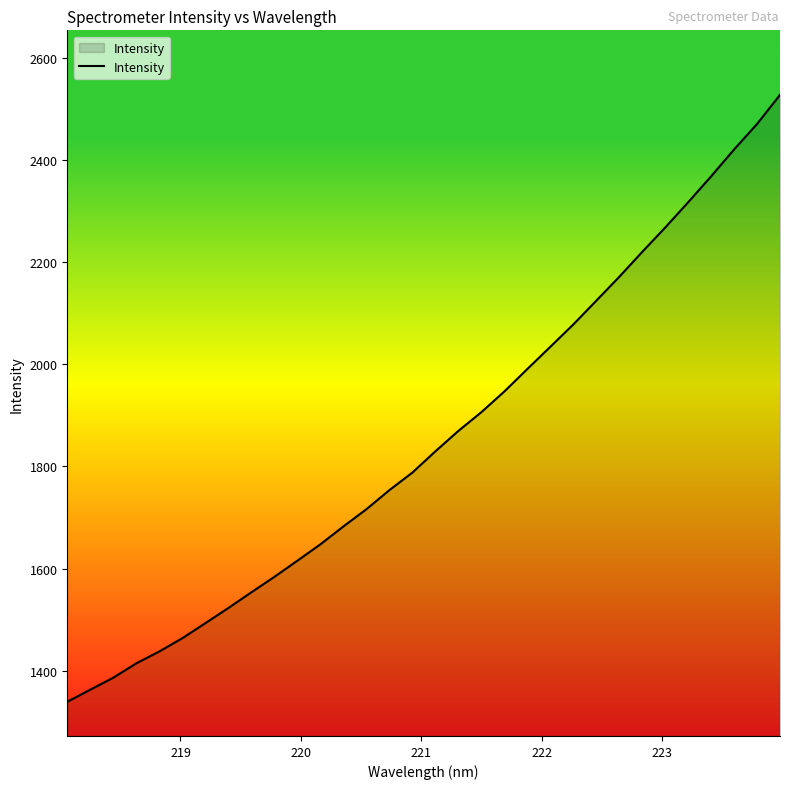

What is the maximum value shown in the chart?

2527.5